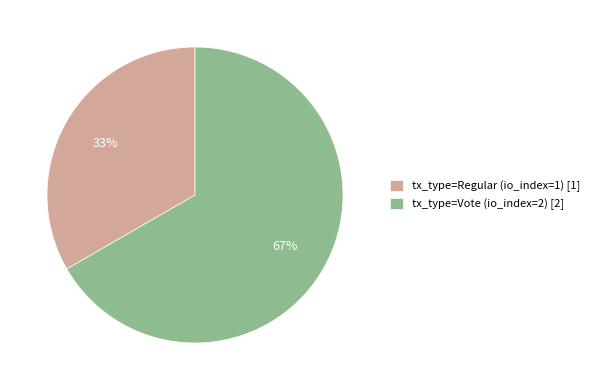

Is there a majority slice in this chart?

Yes